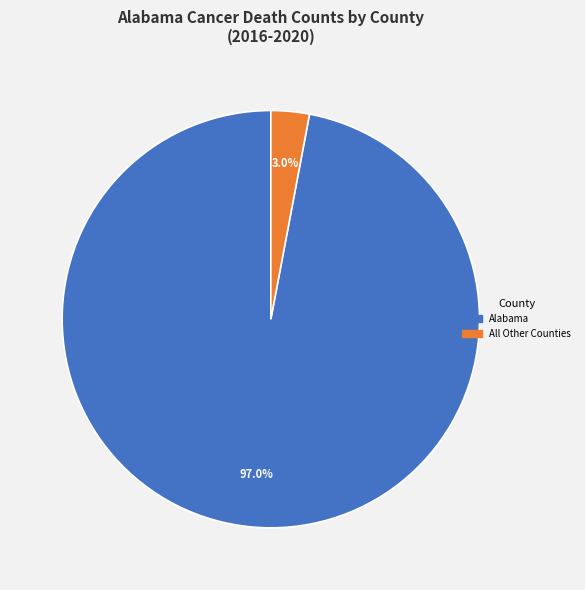

Is there any slice that represents more than half of the pie?

Yes